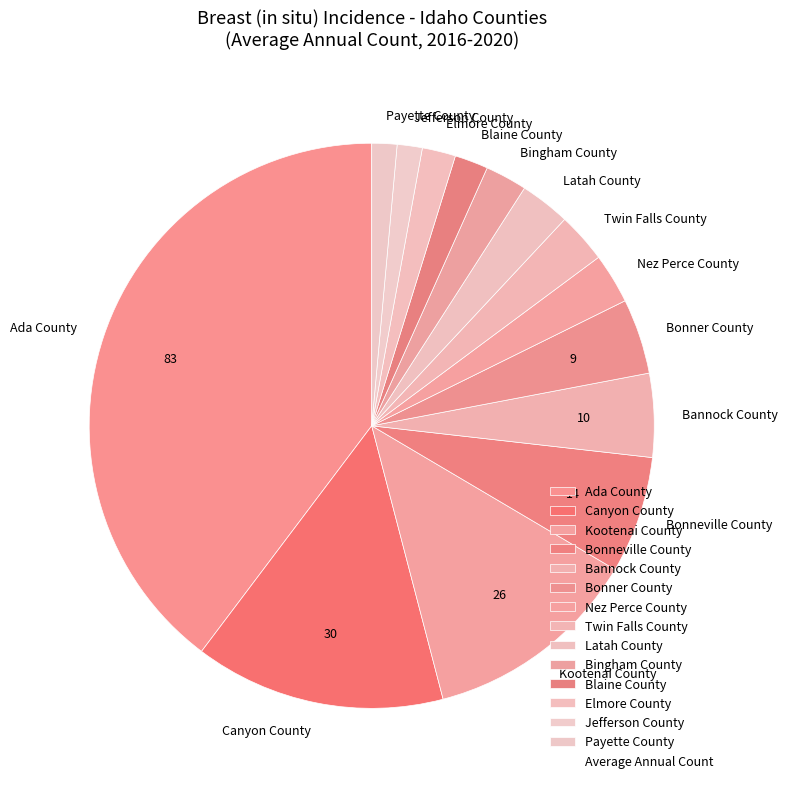

How many slices are in this pie chart?

14